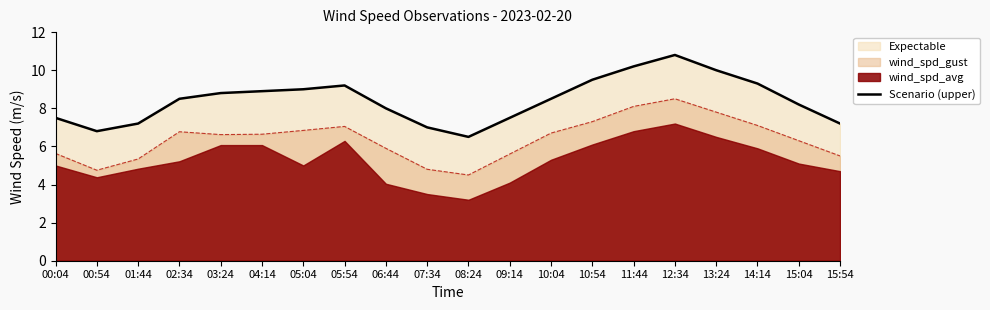

Where does the data first go above 8?

02:34